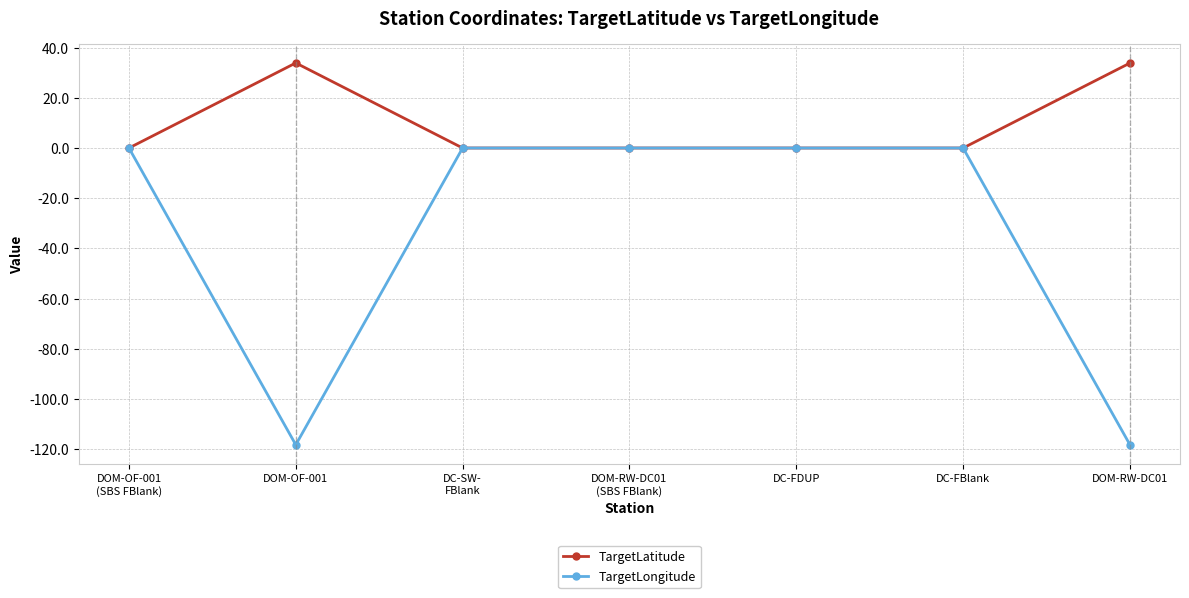

True or false: TargetLatitude has a value of 12.7 at DOM-RW-DC01
(SBS FBlank).

False